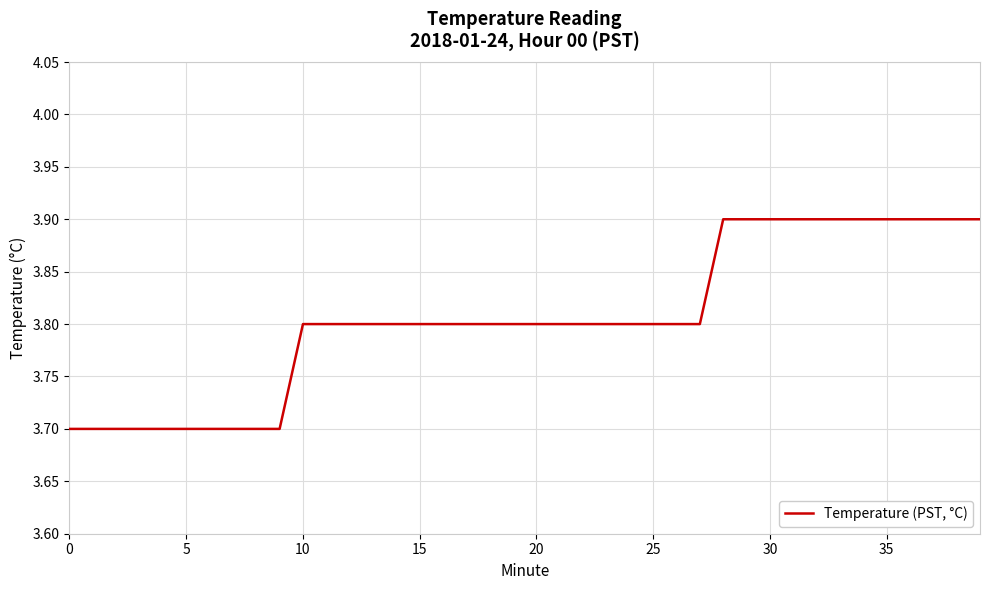

Does the chart have visible grid lines?

Yes